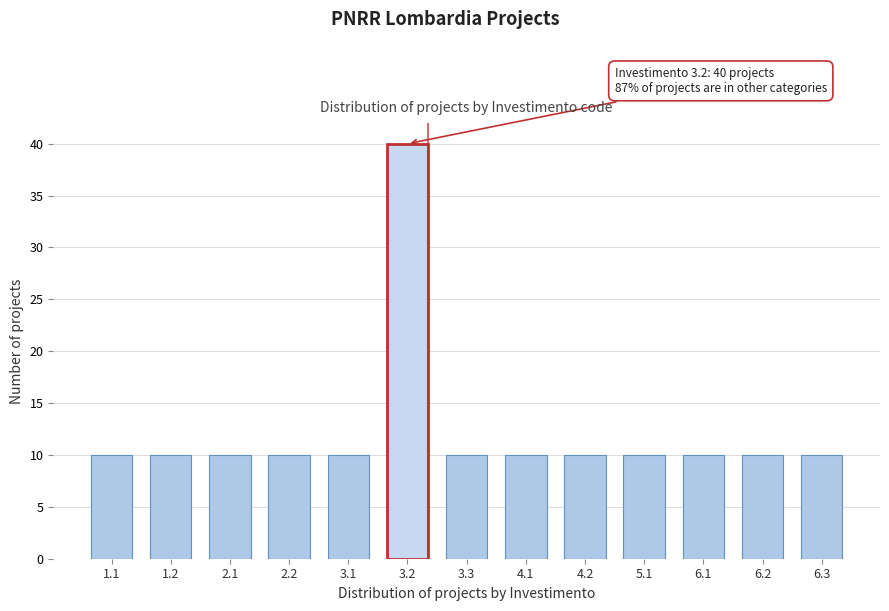

Reading left to right, list all the values displayed in this chart.

1.1=10	1.2=10	2.1=10	2.2=10	3.1=10	3.2=40	3.3=10	4.1=10	4.2=10	5.1=10	6.1=10	6.2=10	6.3=10